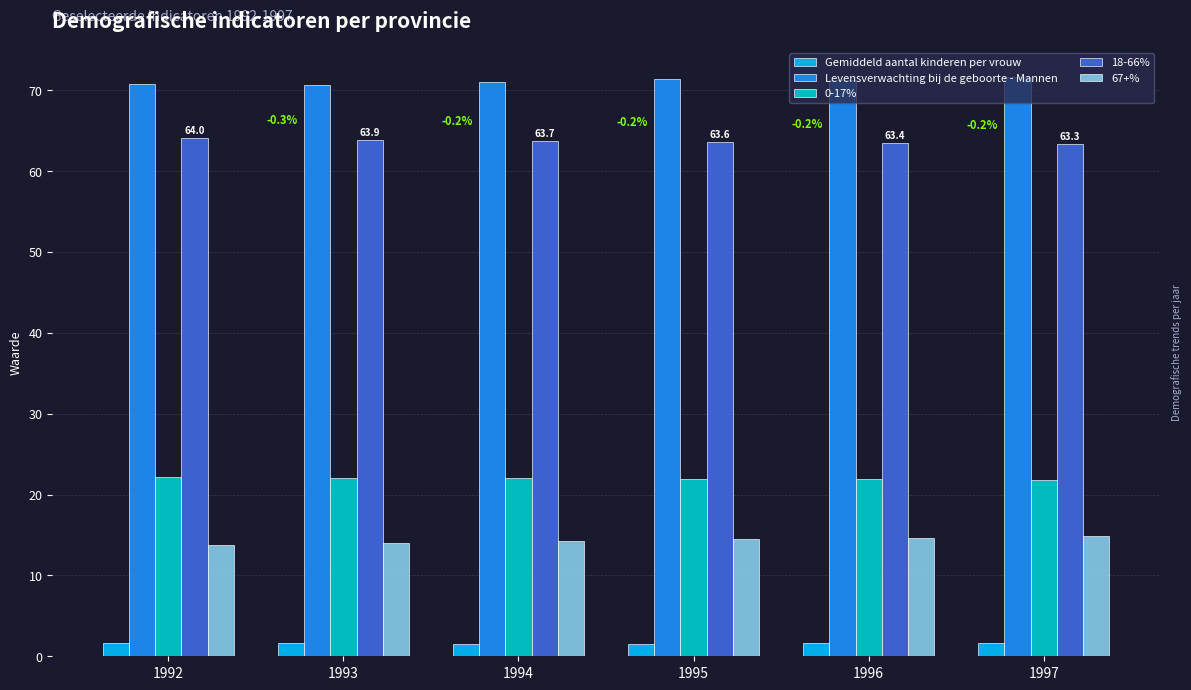

What is the greatest value displayed?

71.7